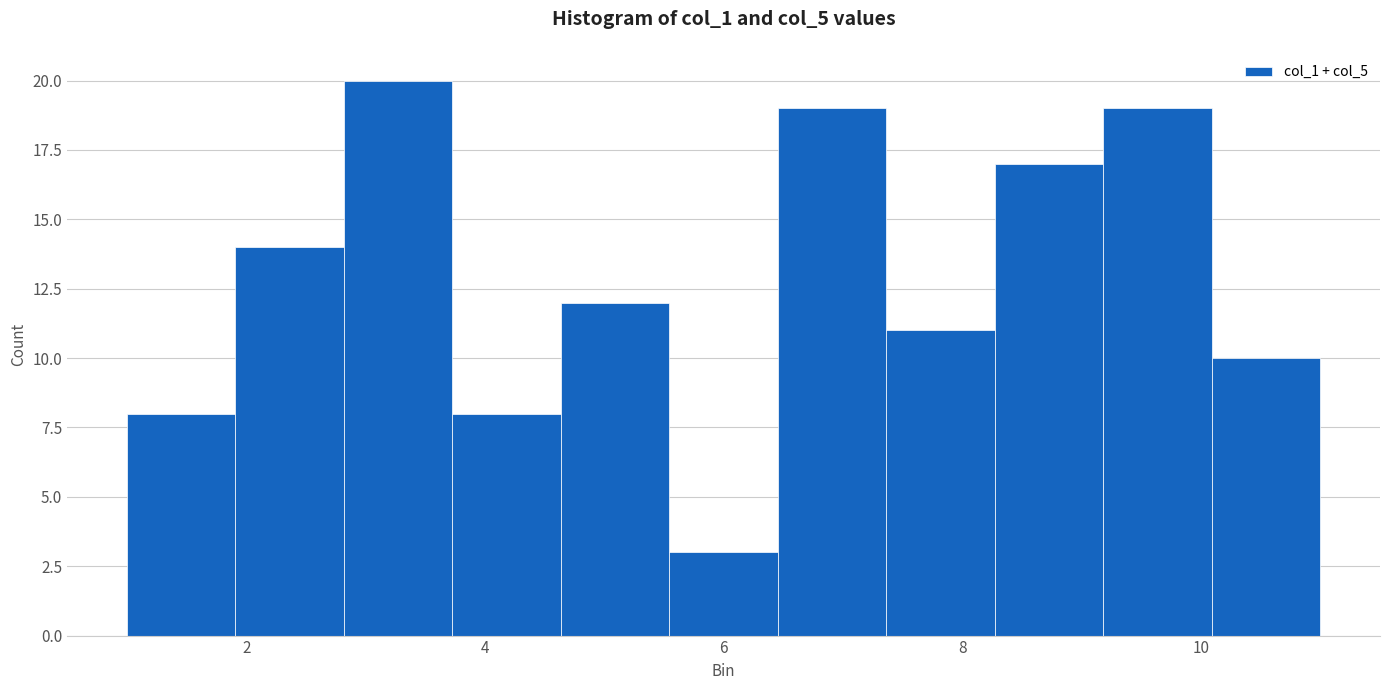

Which range on the x-axis has the tallest bar?

2.8 to 3.8